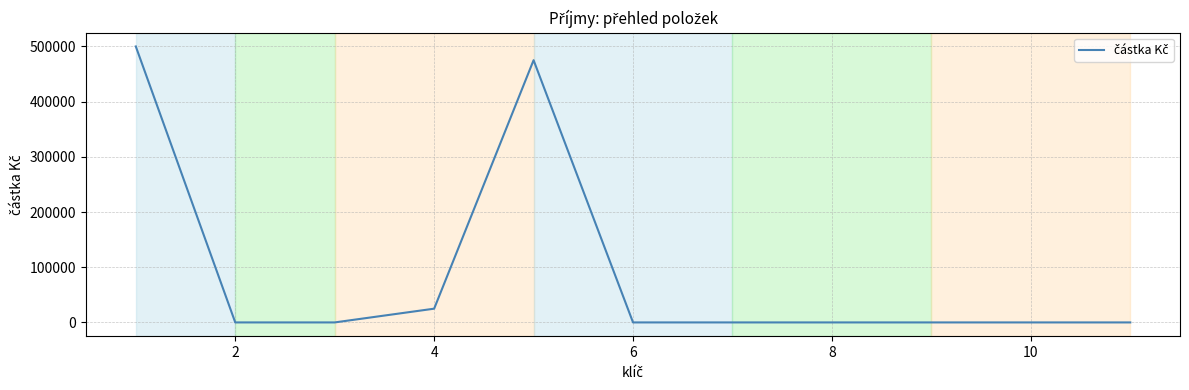

What is the maximum value shown in the chart?

500008